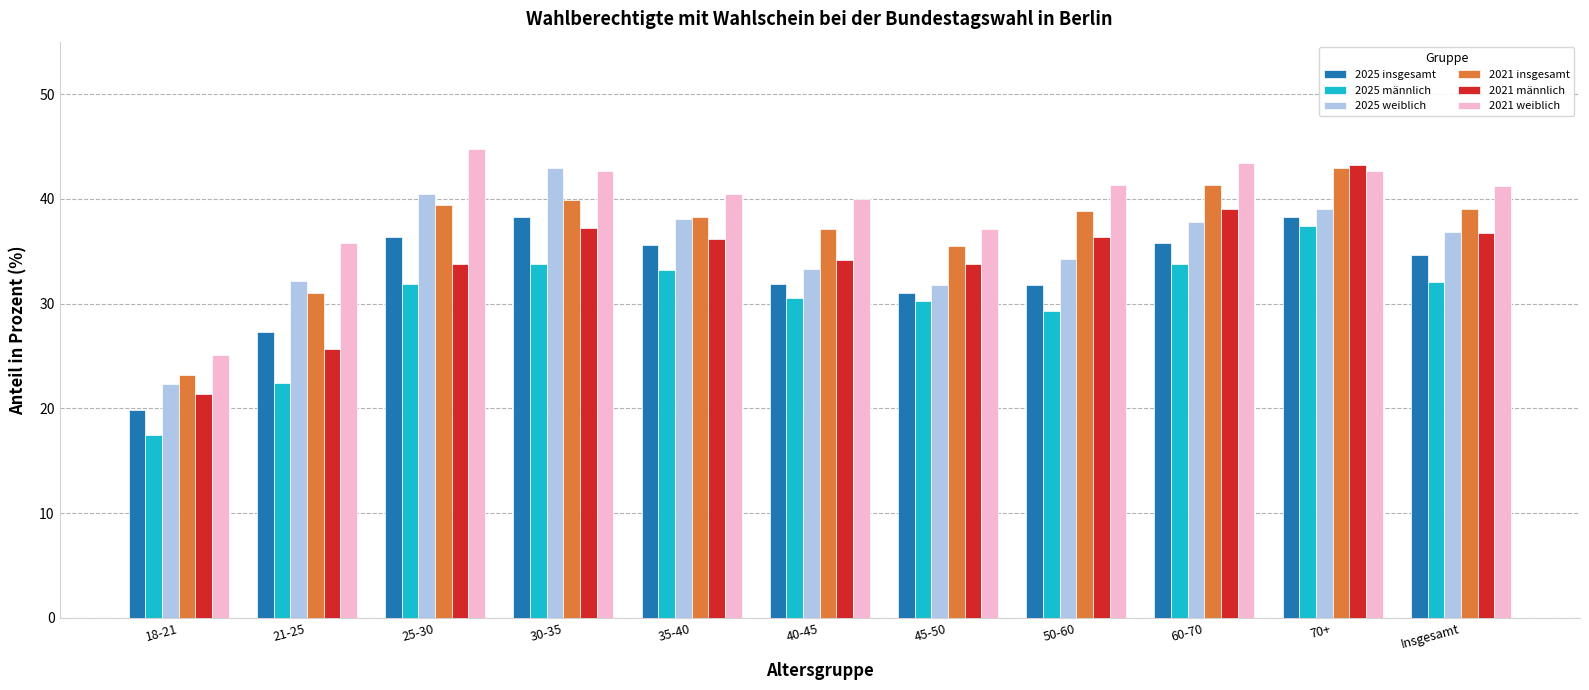

At how many categories does at least one series exceed 17?

11